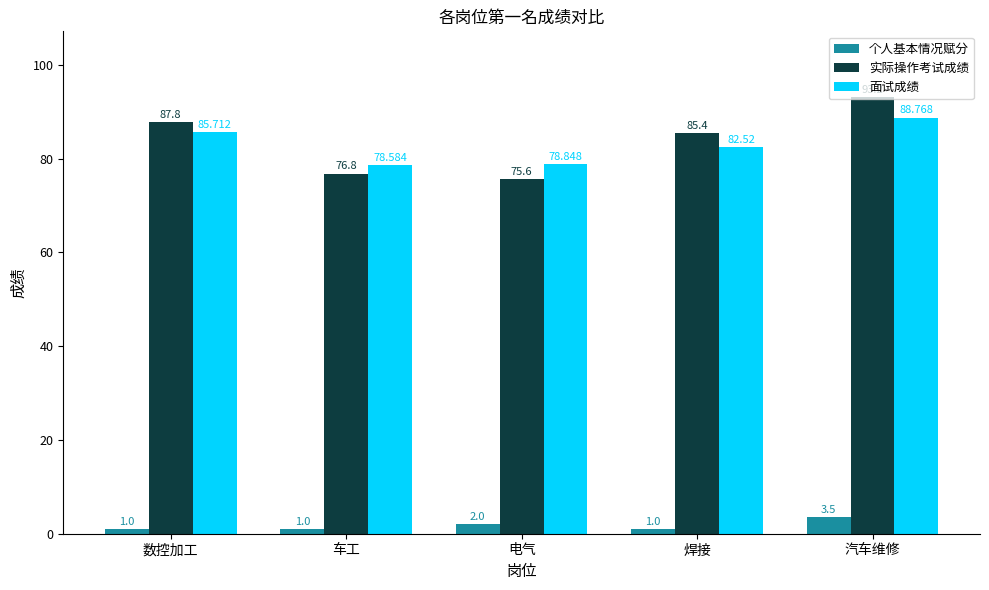

What is the difference between the second highest and minimum values in the 面试成绩 series?

7.1